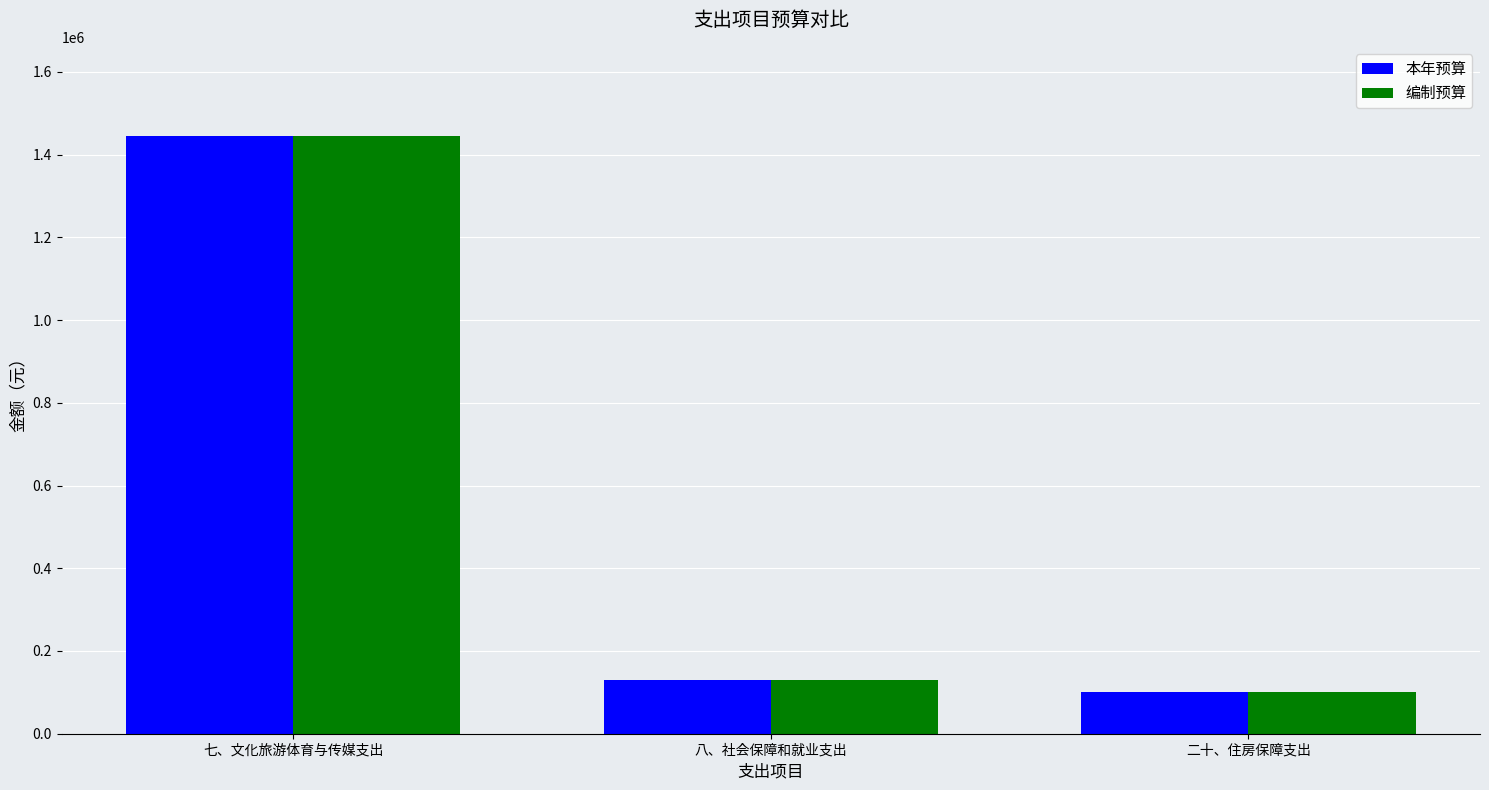

How many categories are shown in the chart?

3